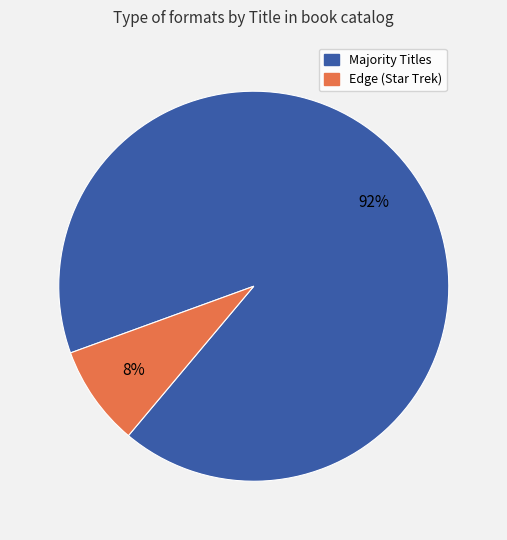

To the nearest percent, what is the average slice percentage?

50%